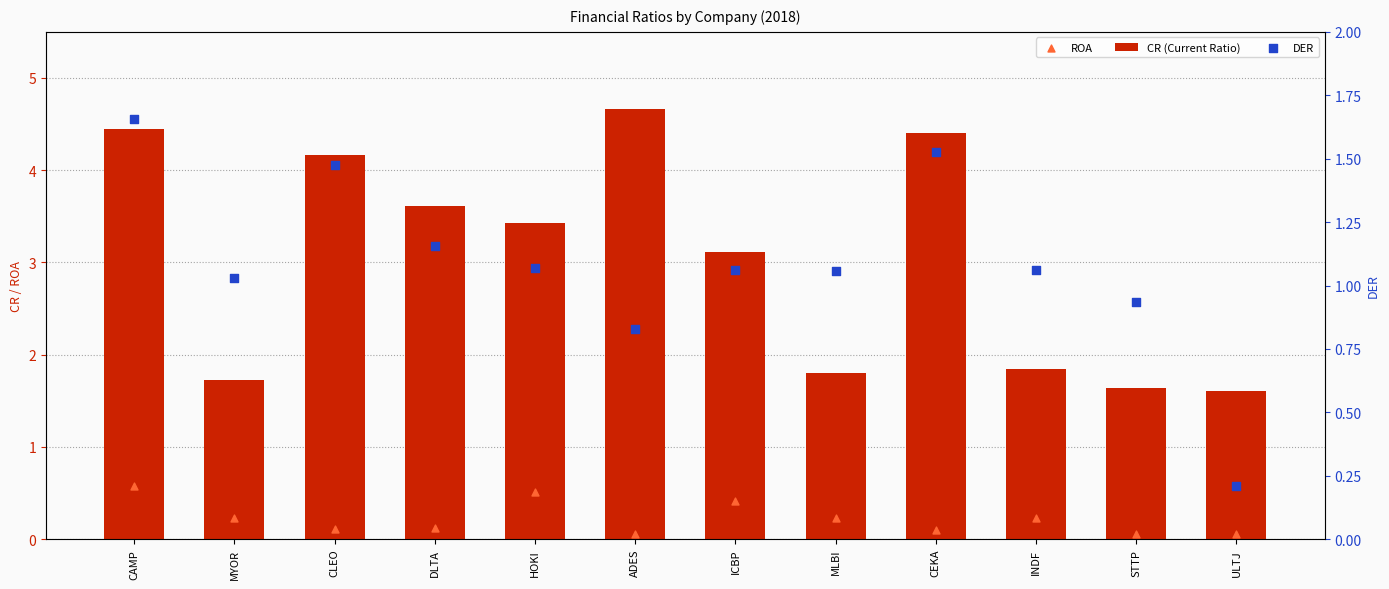

At how many categories does at least one series exceed 1?

12